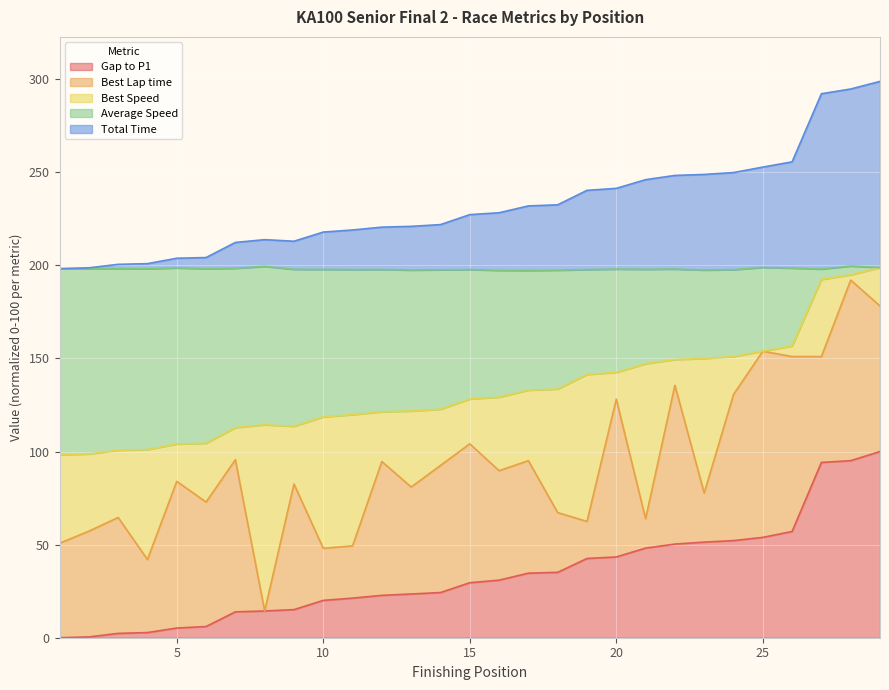

True or false: Gap to P1 has more than 2 interior local peaks.

False